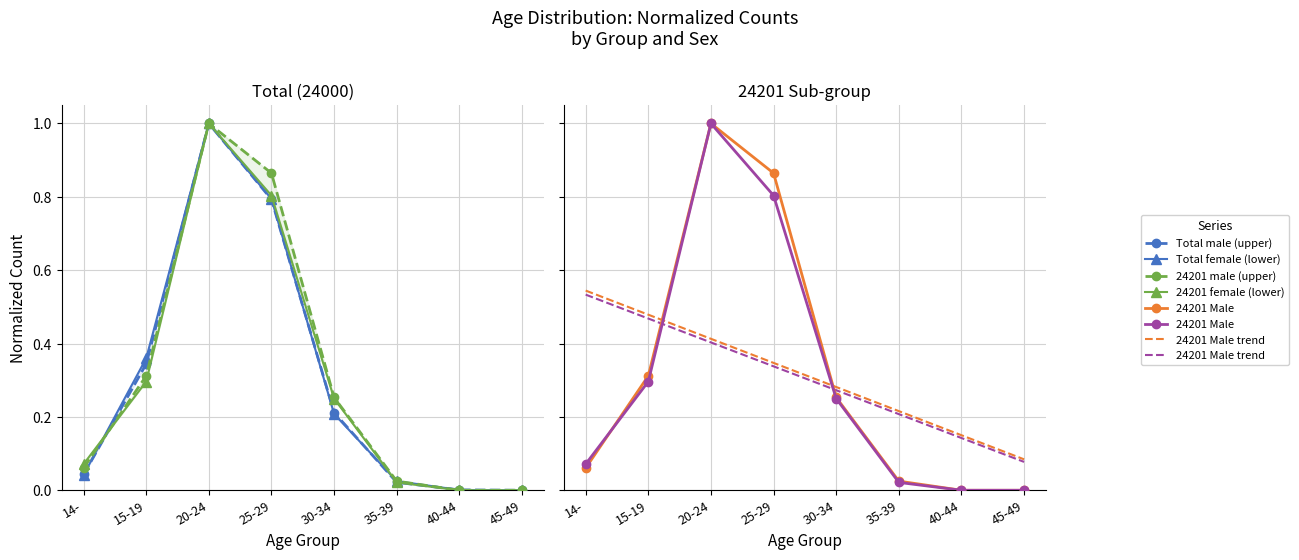

At which category does the chart reach its peak across all series?

20-24